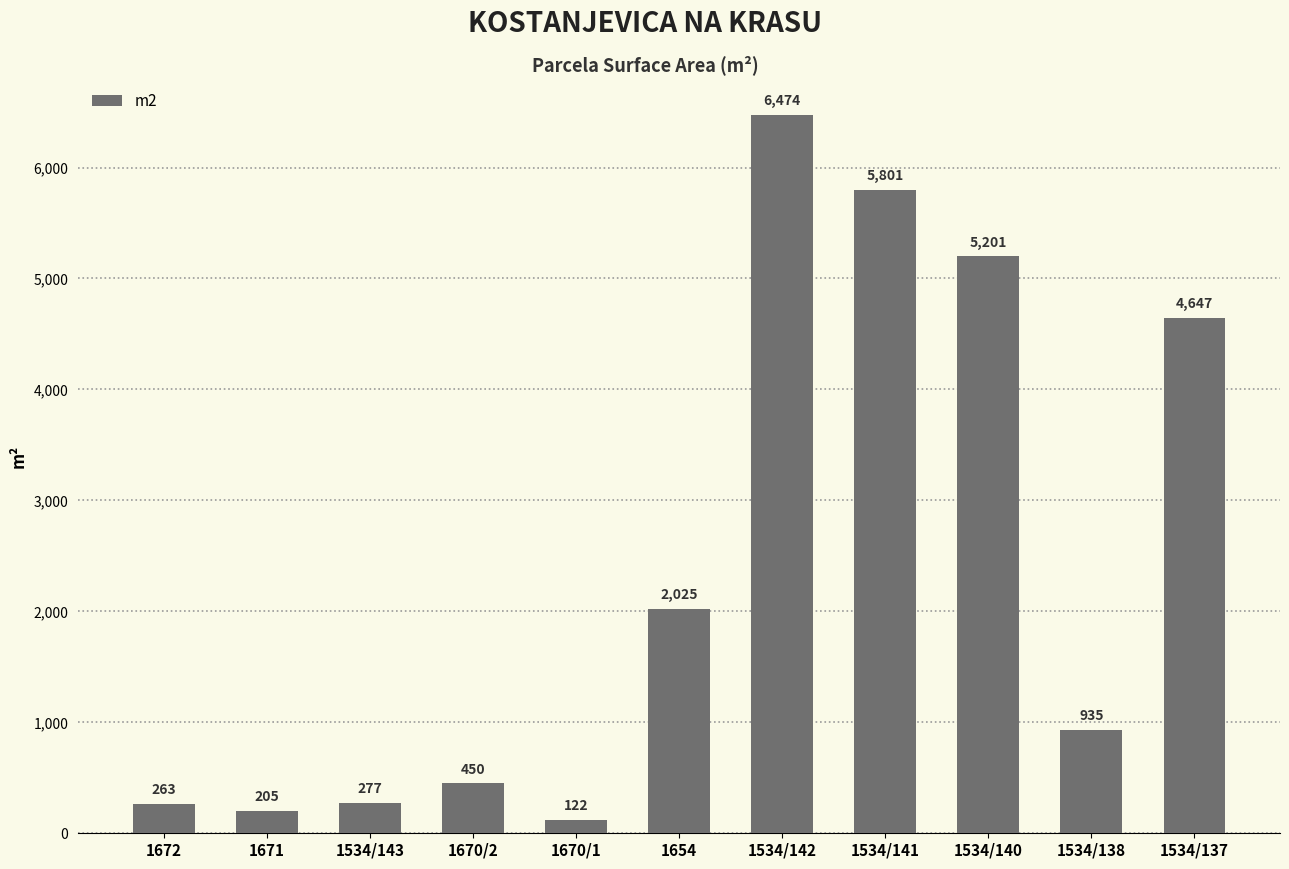

What is the minimum value shown in the chart?

122